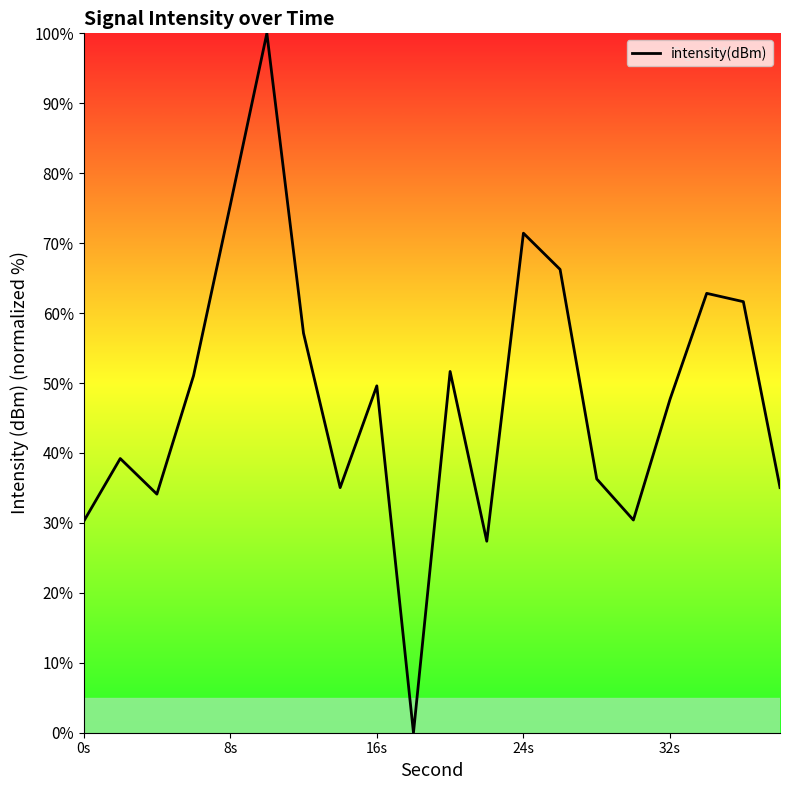

What is the maximum value shown in the chart?

100.0